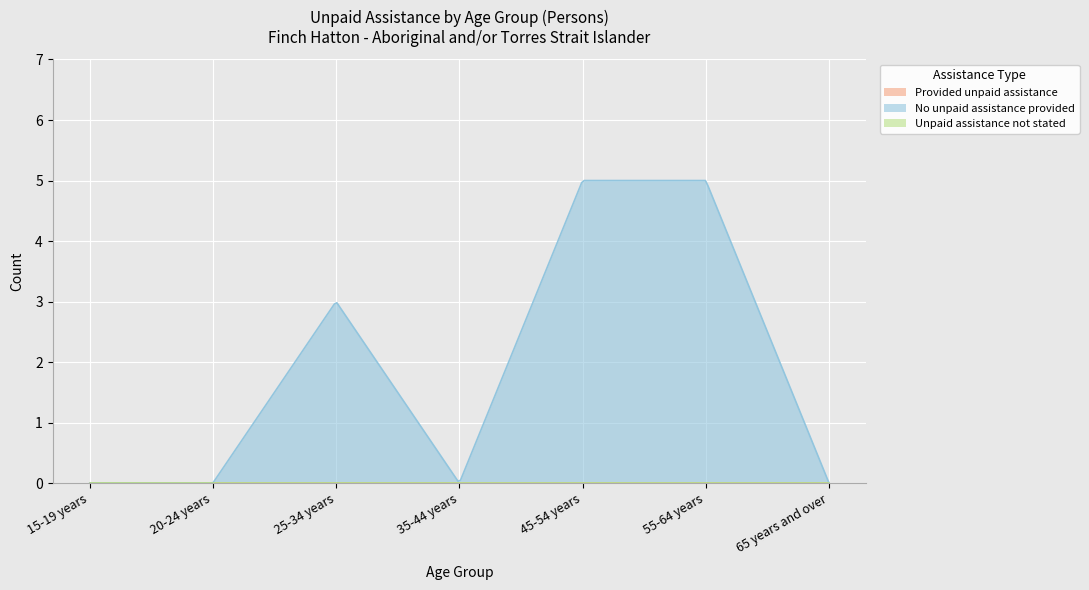

Between 15-19 years and 20-24 years, which is larger?

15-19 years